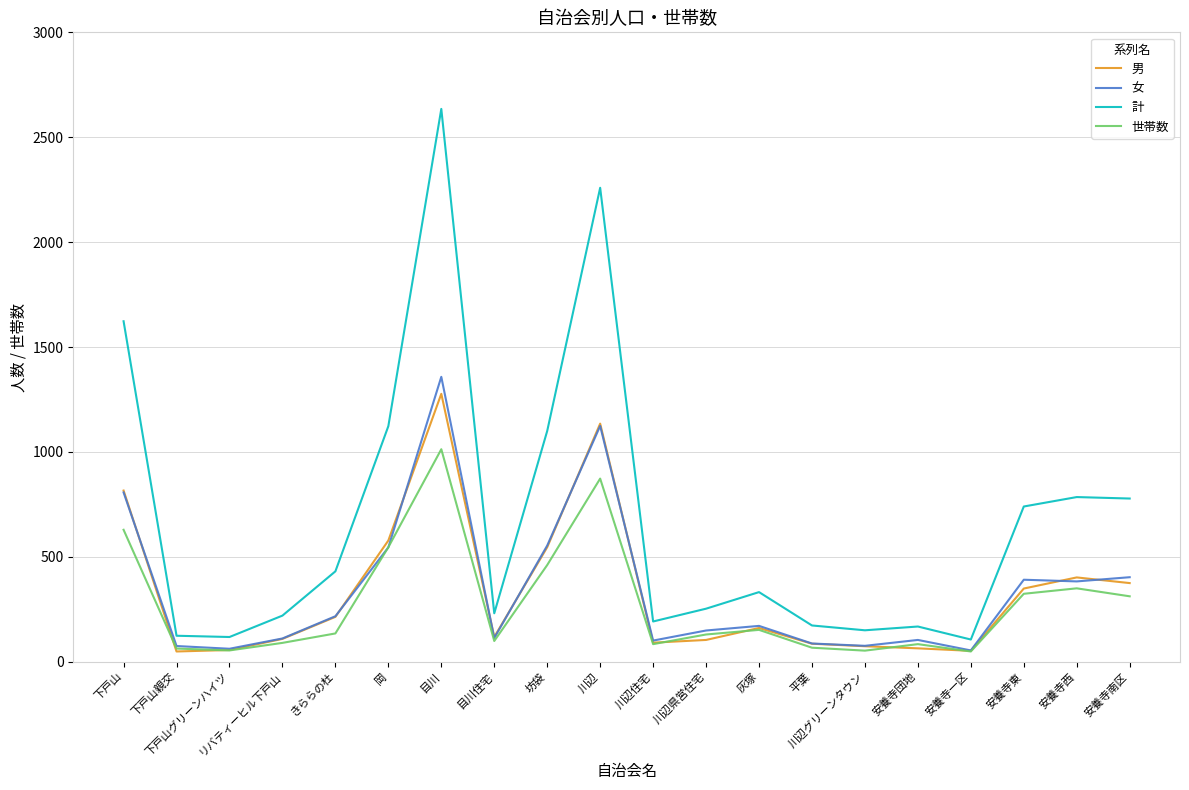

What is the difference between the highest and lowest values at 安養寺東?

416